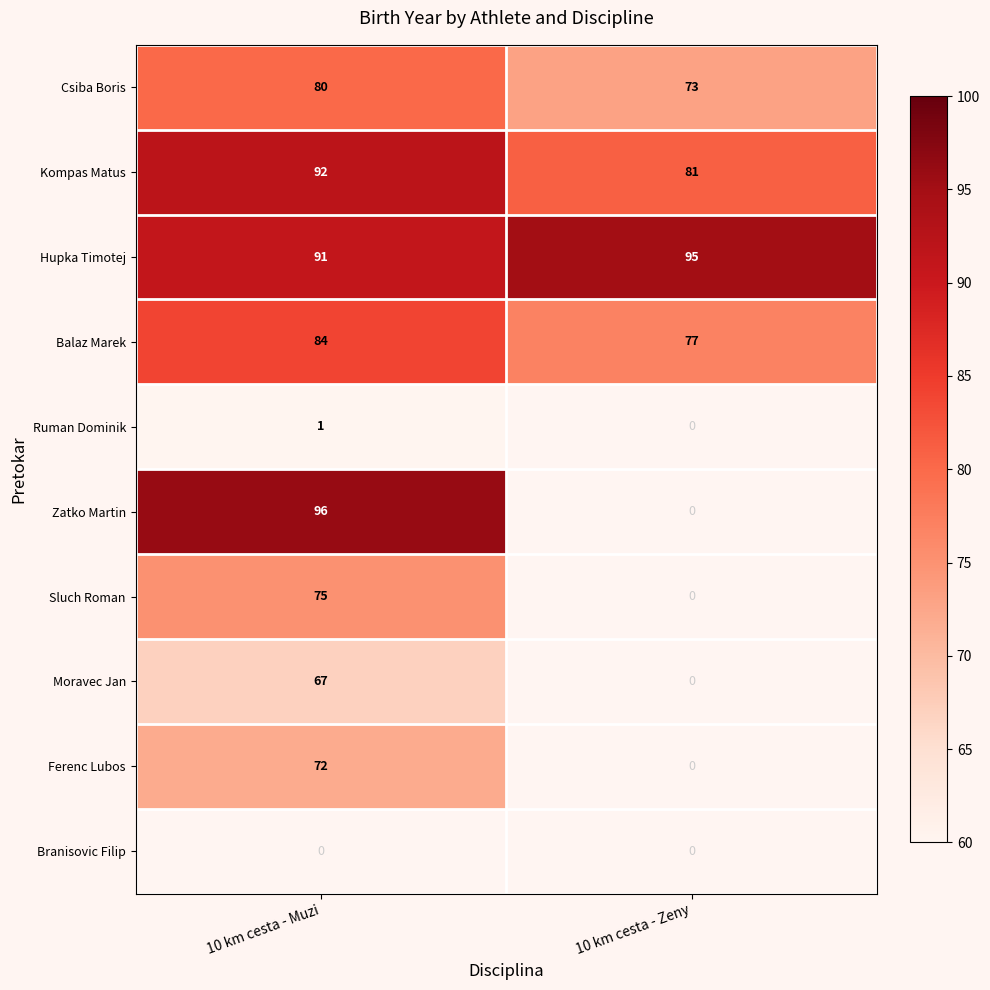

The Ruman Dominik series shows 0 at 10 km cesta - Muzi. True or false?

False